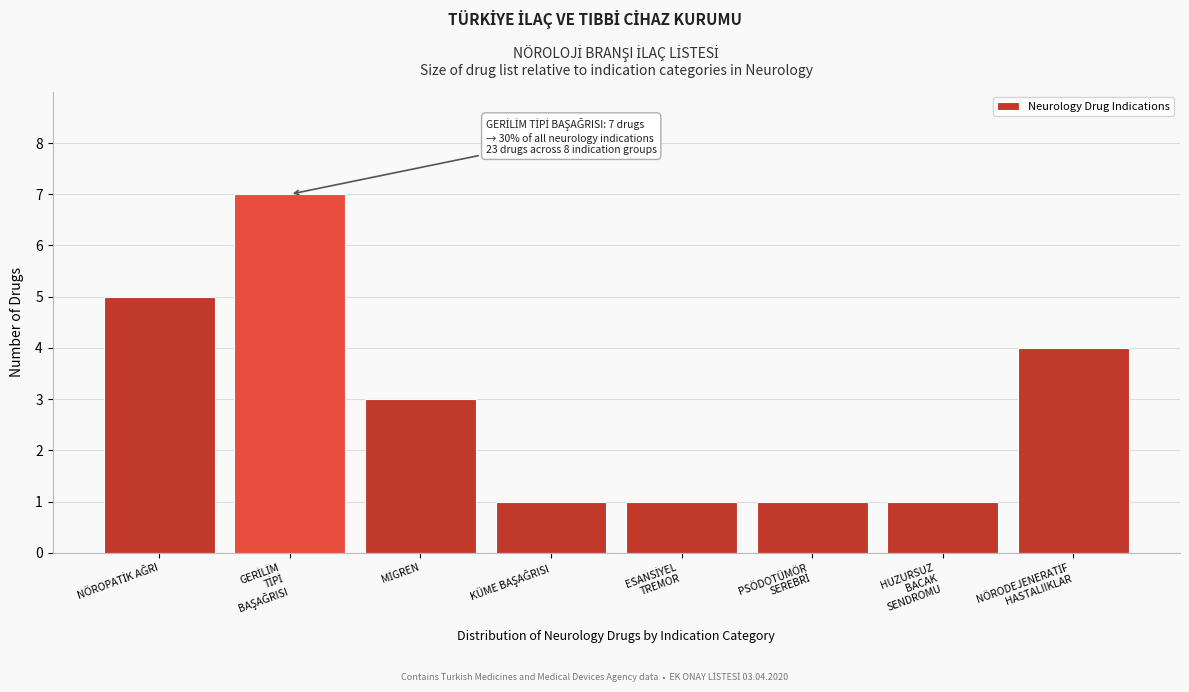

Reading left to right, list all the values displayed in this chart.

5	7	3	1	1	1	1	4